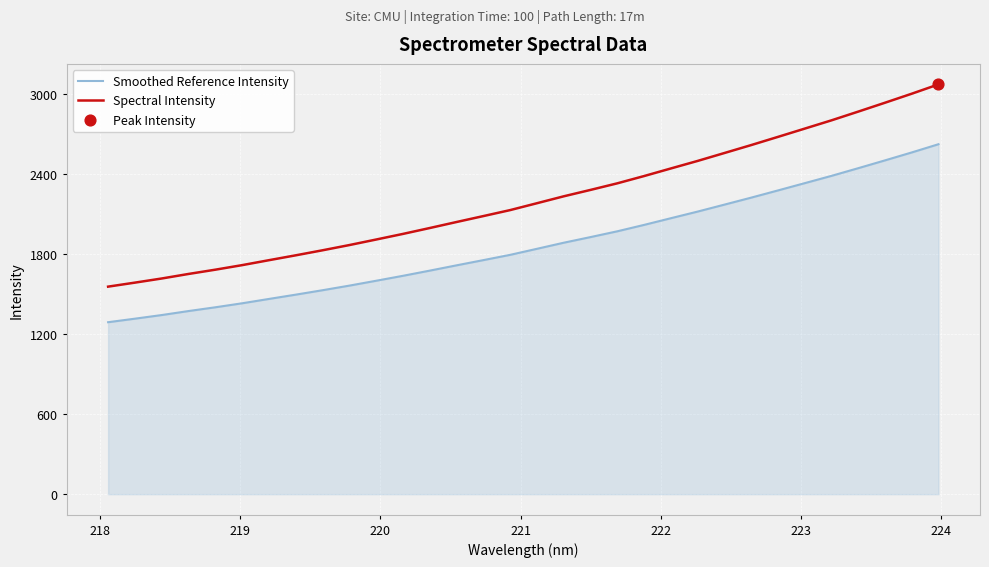

True or false: Spectral Intensity and Smoothed Reference Intensity cross at least once.

False